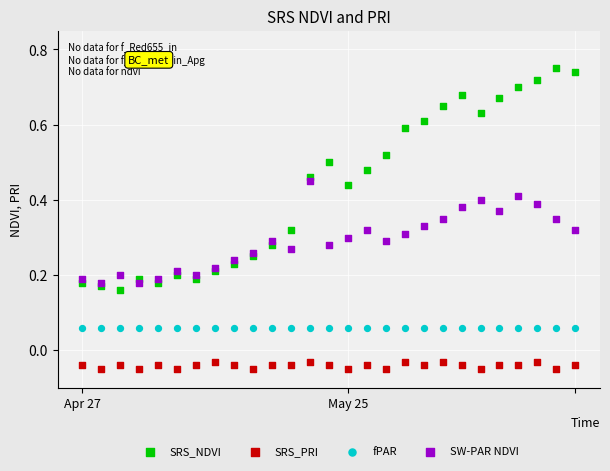

Which series contains the highest Y value?

SRS_NDVI